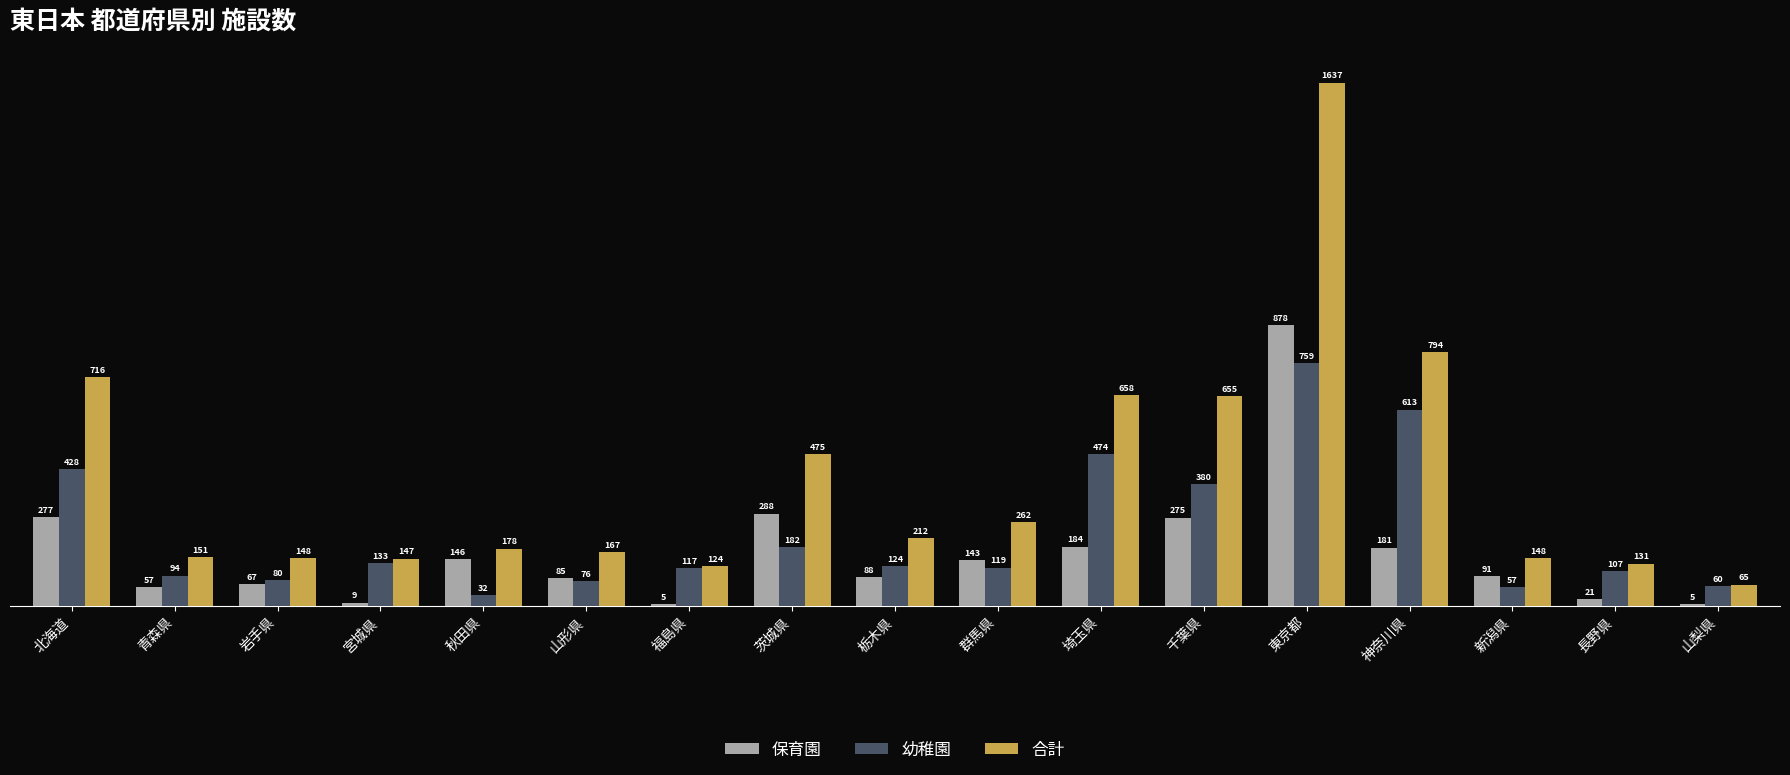

Which series has the largest total across all categories?

合計